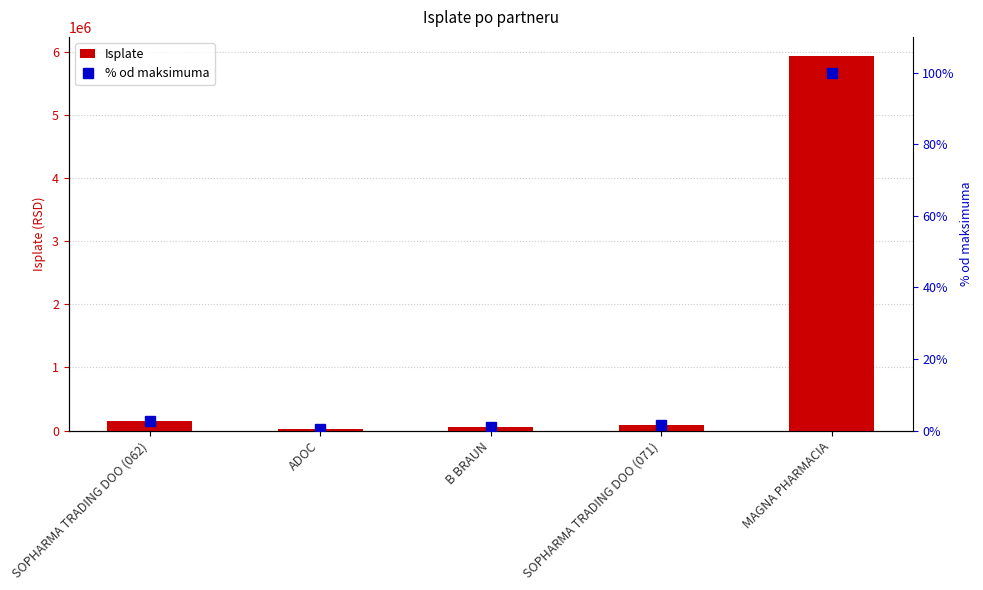

What is the sum of the Isplate values at MAGNA PHARMACIA and SOPHARMA TRADING DOO (062)?

6096916.9